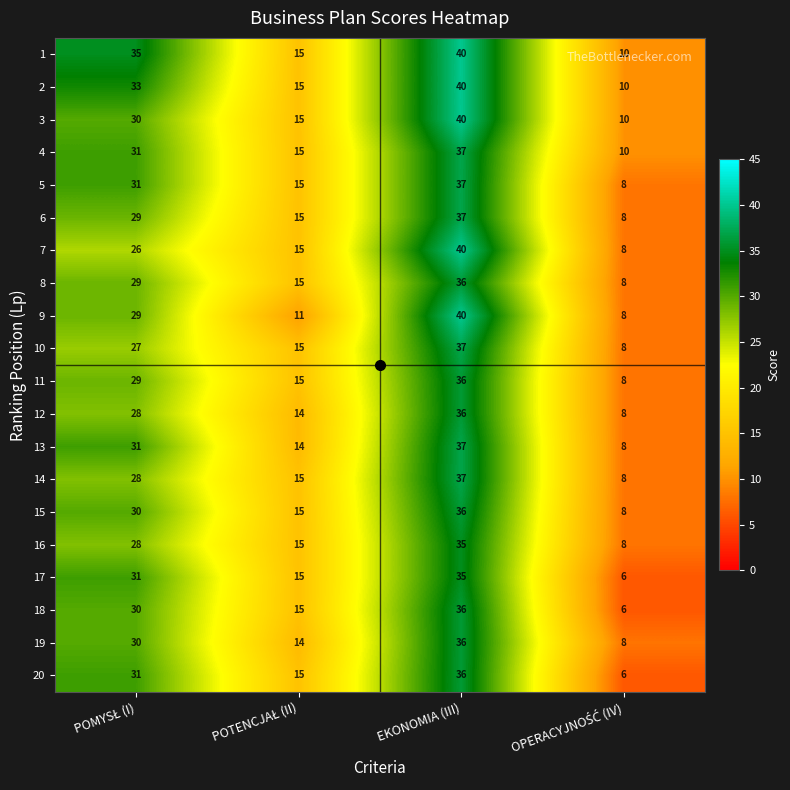

The 12 series shows 56 at EKONOMIA (III). True or false?

False